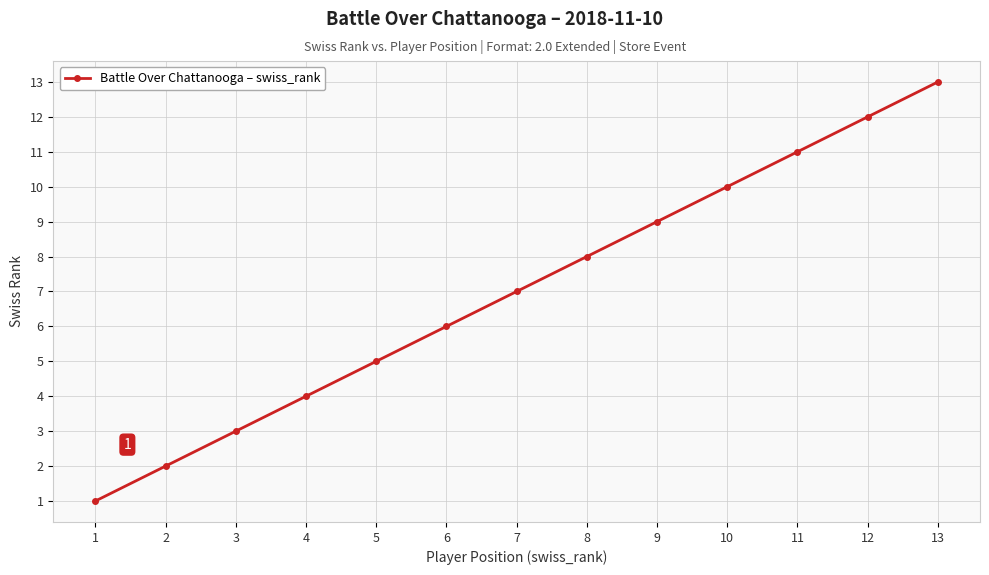

List the labels in order of value, smallest first.

1, 2, 3, 4, 5, 6, 7, 8, 9, 10, 11, 12, 13